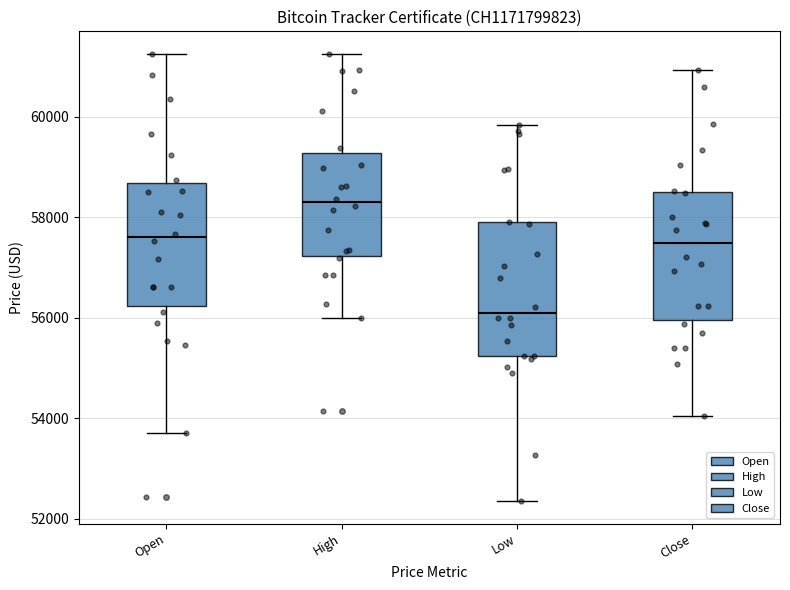

Where is the upper edge of the box for Open on the y-axis? The values are not printed on the chart, so give them approximately, as read against the axis.

58600